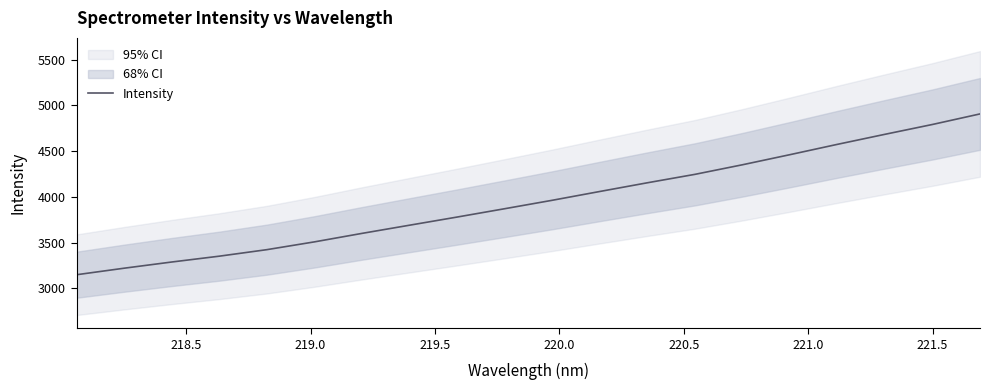

Reading left to right, list all the values displayed in this chart.

3149.1	3220.5	3288.2	3352.0	3423.3	3508.5	3601.3	3690.8	3779.9	3871.0	3963.2	4059.4	4154.6	4246.7	4351.5	4462.0	4575.1	4684.7	4792.3	4907.6